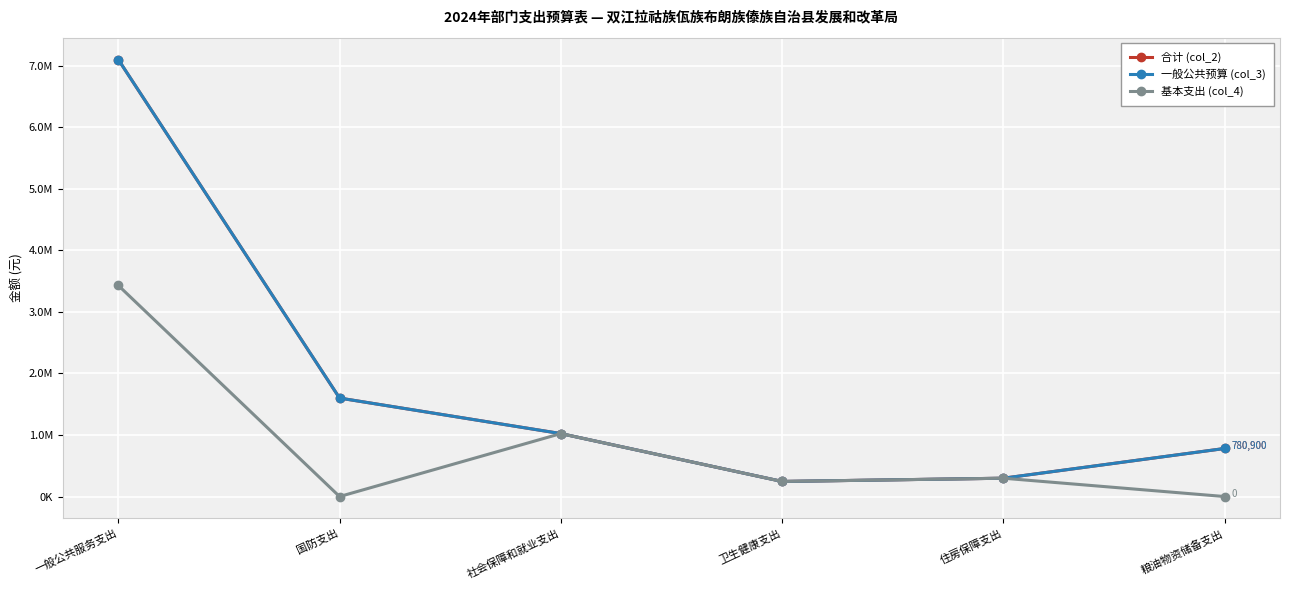

Reading left to right, transcribe all the data shown in this chart.

合计 (col_2): 7100913.9	1600000.0	1022833.4	245042.6	297738.5	780900.0
一般公共预算 (col_3): 7100913.9	1600000.0	1022833.4	245042.6	297738.5	780900.0
基本支出 (col_4): 3430313.9	0.0	1022833.4	245042.6	297738.5	0.0